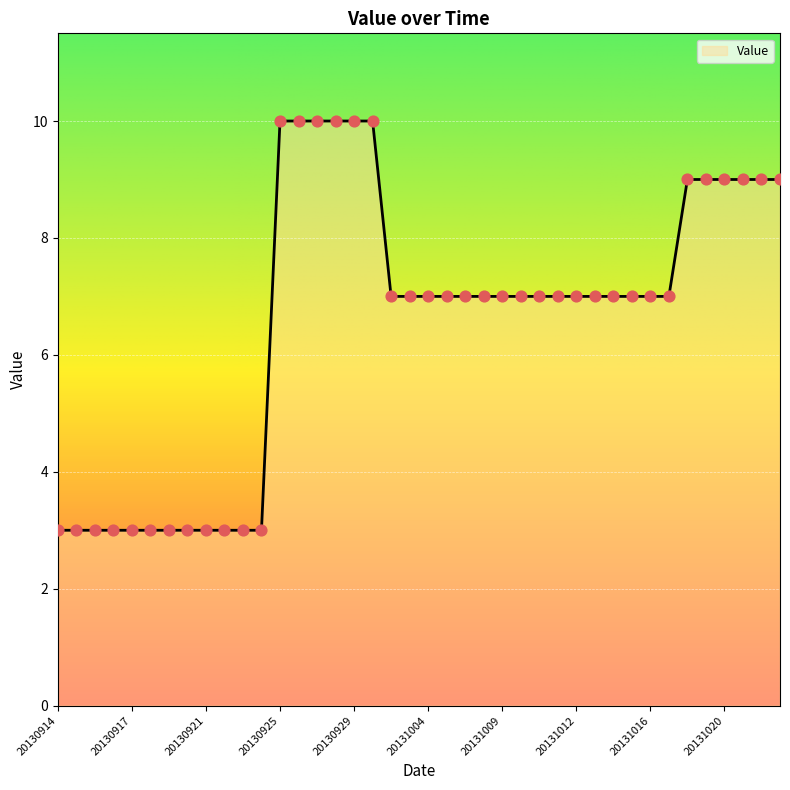

What is the minimum value shown in the chart?

3